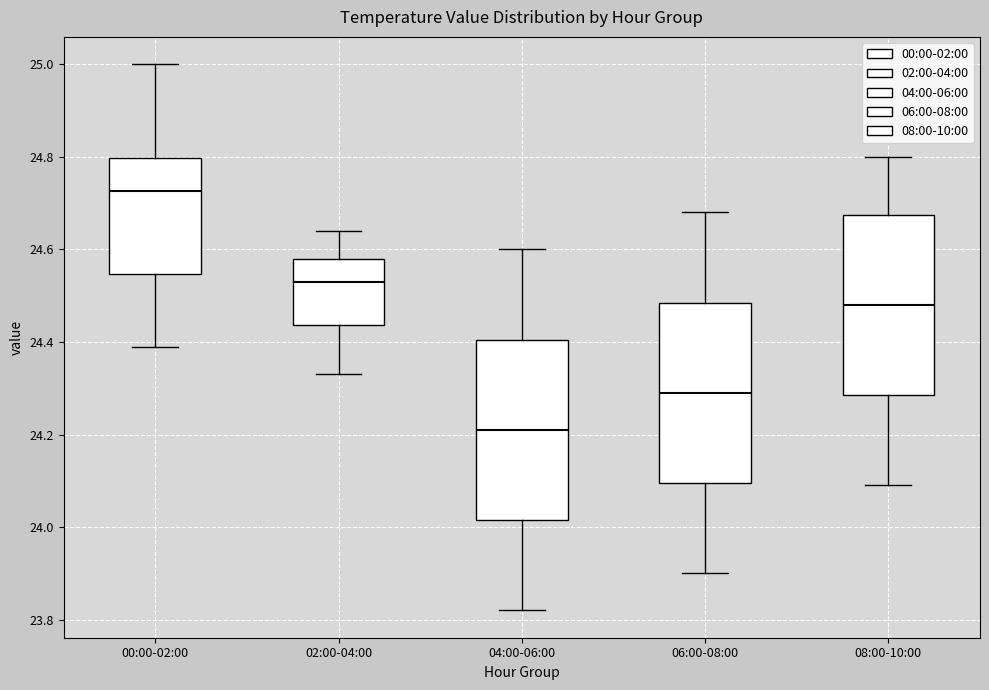

Reading left to right, read every box against the y-axis: the position of its median line, the range the box covers, and the ends of its whiskers. The values are not printed on the chart, so give them approximately, as read against the axis.

00:00-02:00: median 24.72, box 24.54 to 24.80, whiskers 24.40 to 25.00
02:00-04:00: median 24.54, box 24.44 to 24.58, whiskers 24.34 to 24.64
04:00-06:00: median 24.22, box 24.02 to 24.40, whiskers 23.82 to 24.60
06:00-08:00: median 24.30, box 24.10 to 24.48, whiskers 23.90 to 24.68
08:00-10:00: median 24.48, box 24.28 to 24.68, whiskers 24.10 to 24.80